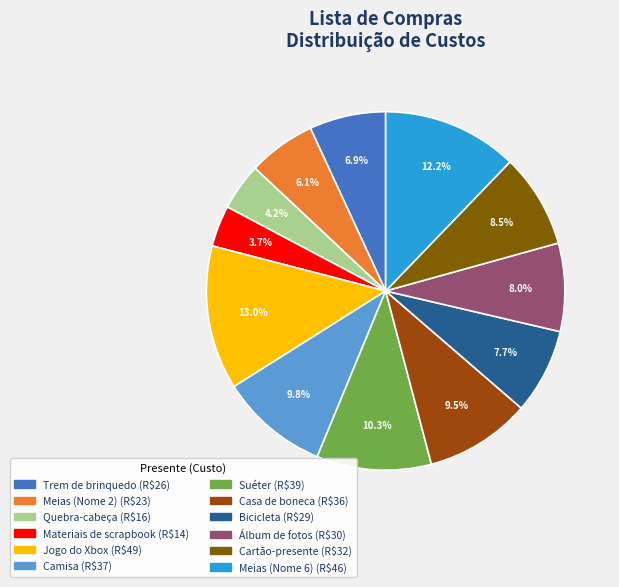

What percentage is NOT represented by Trem de brinquedo?

93.1%